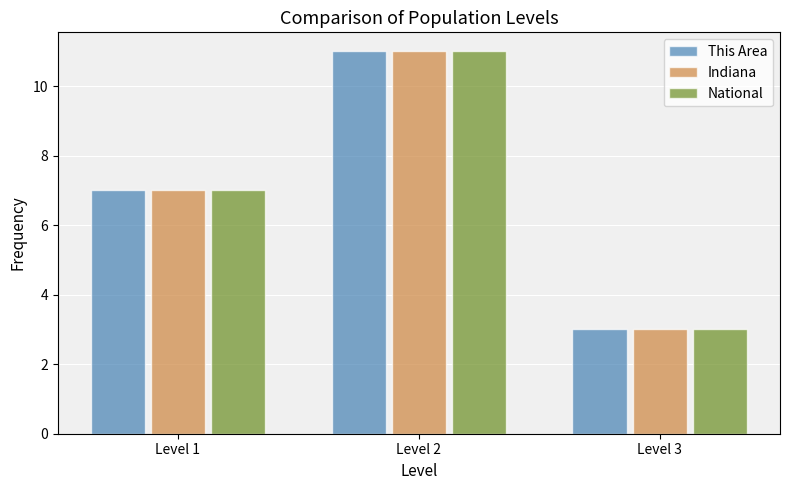

Reading right to left, list all the values displayed in this chart.

This Area: Level 3=3	Level 2=11	Level 1=7
Indiana: Level 3=3	Level 2=11	Level 1=7
National: Level 3=3	Level 2=11	Level 1=7